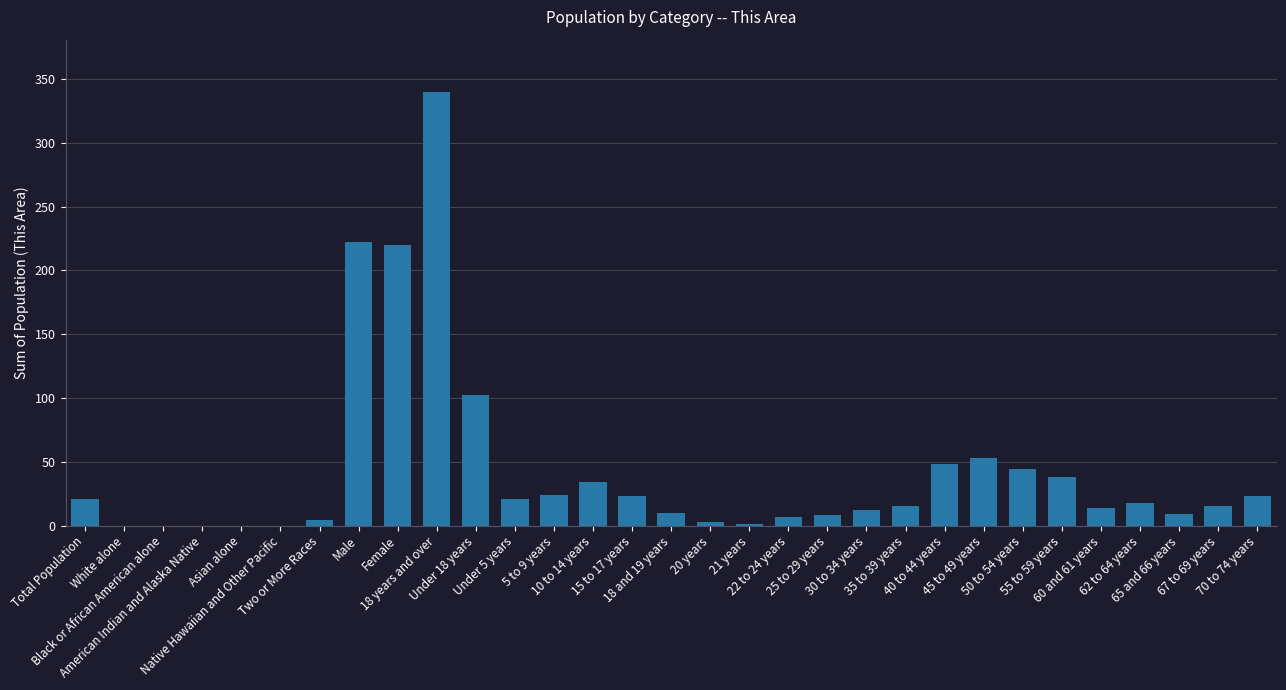

What is the maximum value shown in the chart?

340